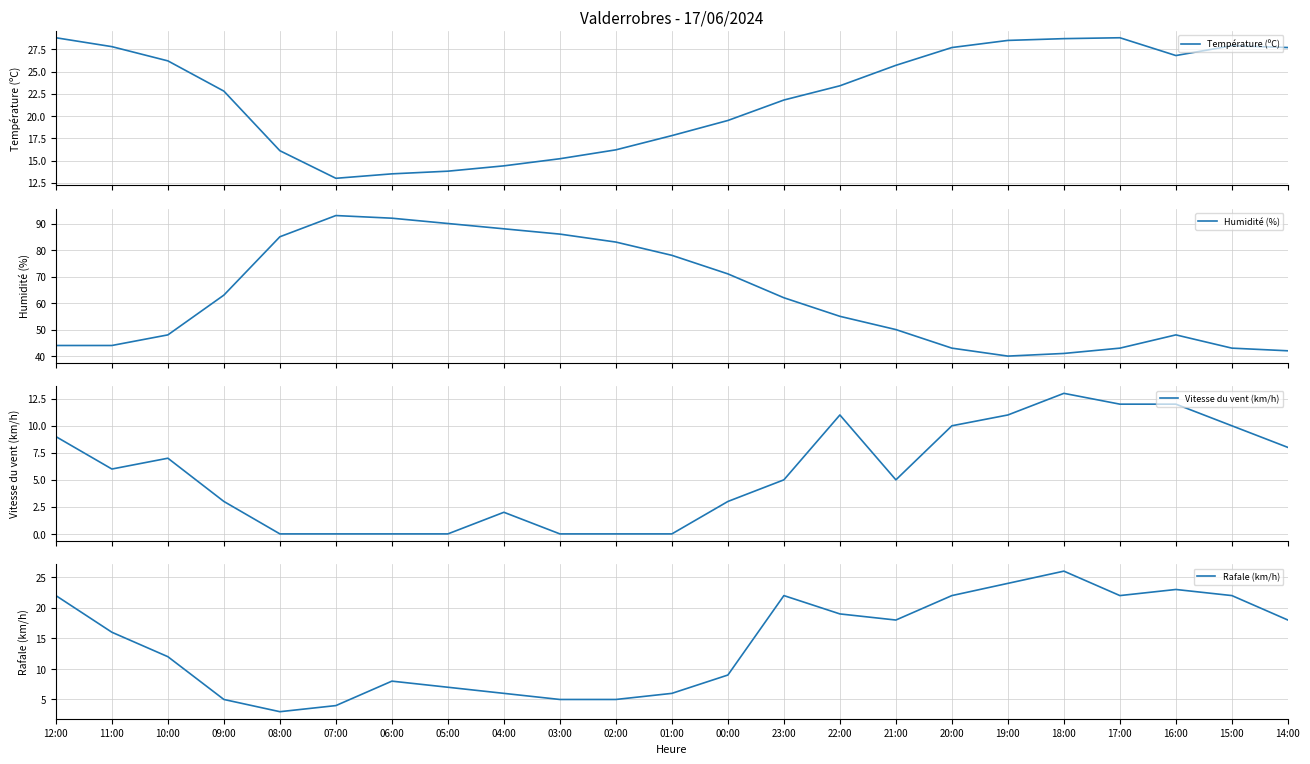

Is the value of Rafale (km/h) at 06:00 greater than the value of Température (ºC) at 11:00?

No